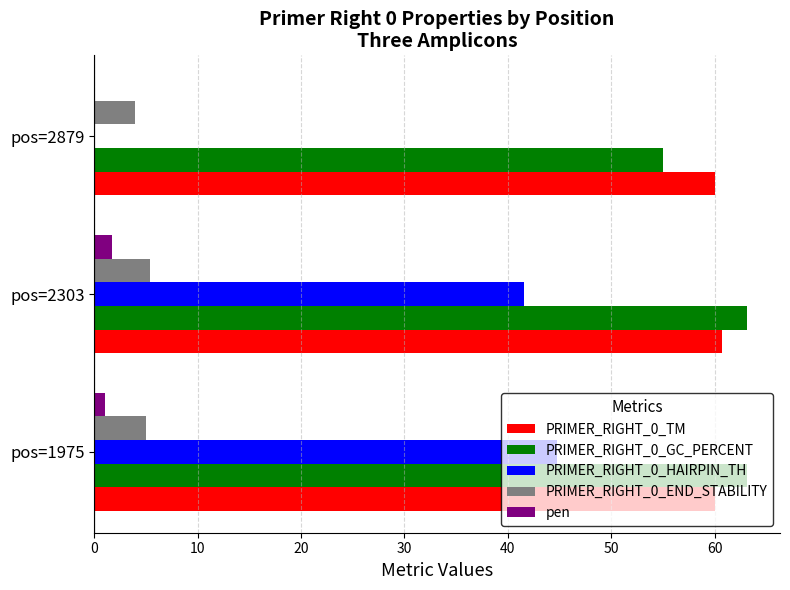

Is the value of PRIMER_RIGHT_0_HAIRPIN_TH at pos=1975 greater than the value of PRIMER_RIGHT_0_END_STABILITY at pos=1975?

Yes